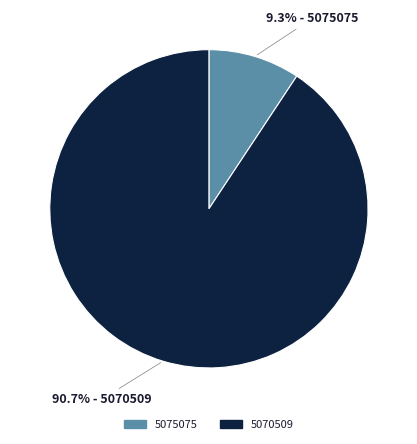

To the nearest percent, what is the combined percentage of 5070509 and 5075075?

100%